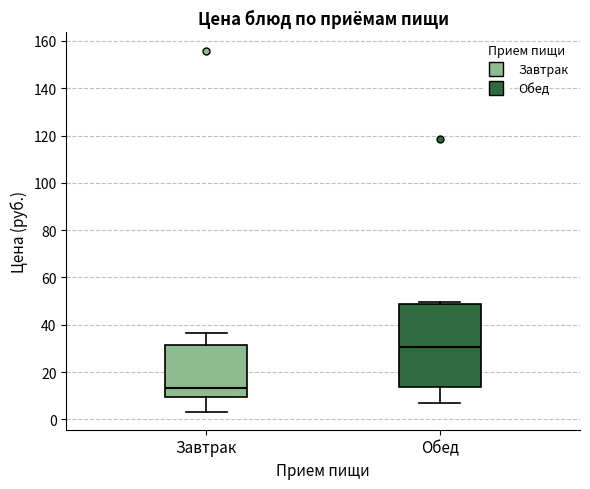

Which box is the tallest, from its lower edge to its upper edge?

Обед